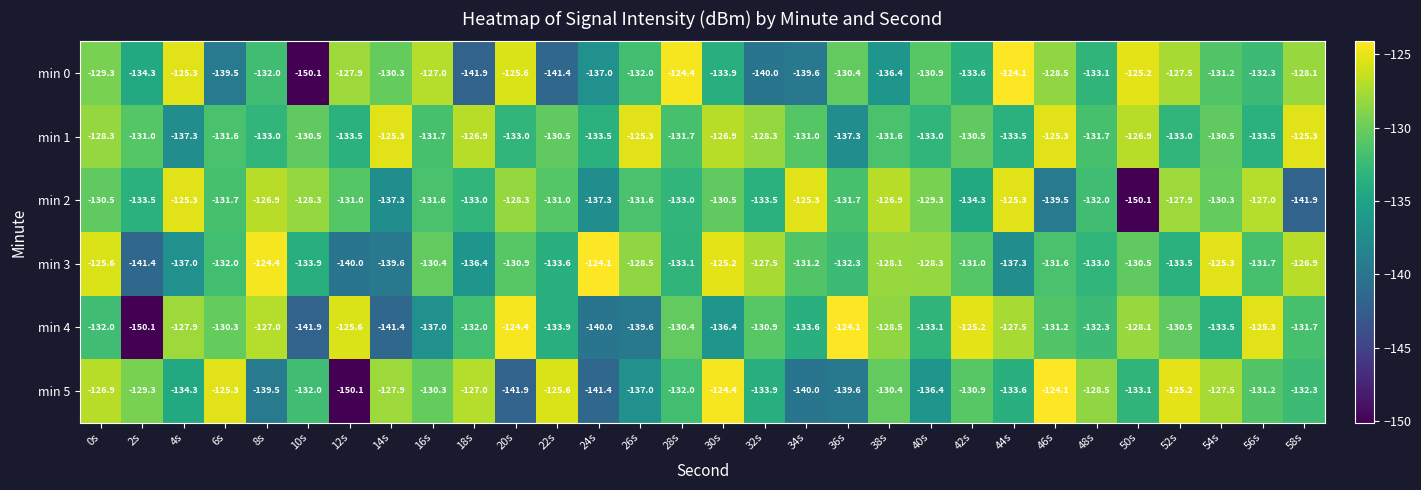

Which category has the highest value in the min 4 series?

36s